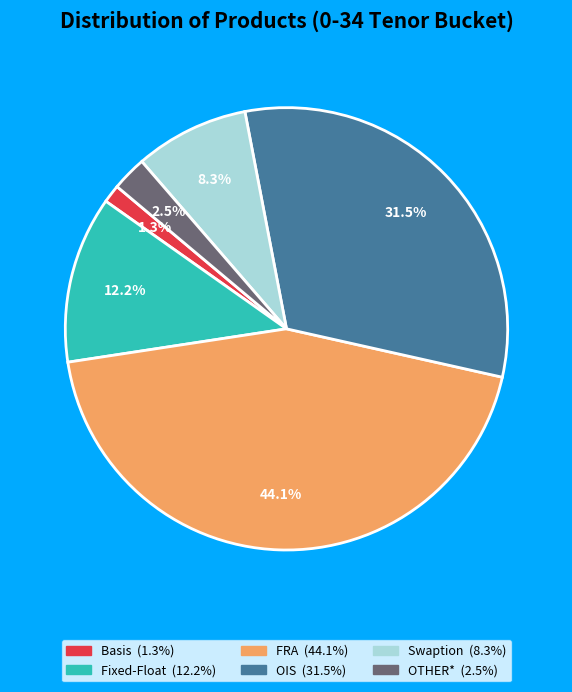

How much of the chart is everything except FRA?

55.9%